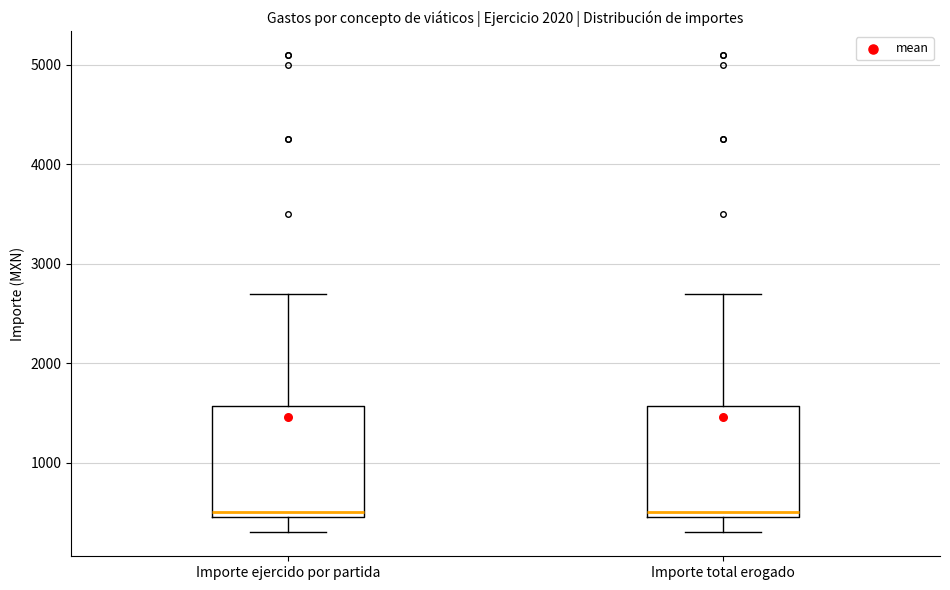

Where is the lower edge of the box for Importe ejercido por partida on the y-axis? The values are not printed on the chart, so give them approximately, as read against the axis.

500